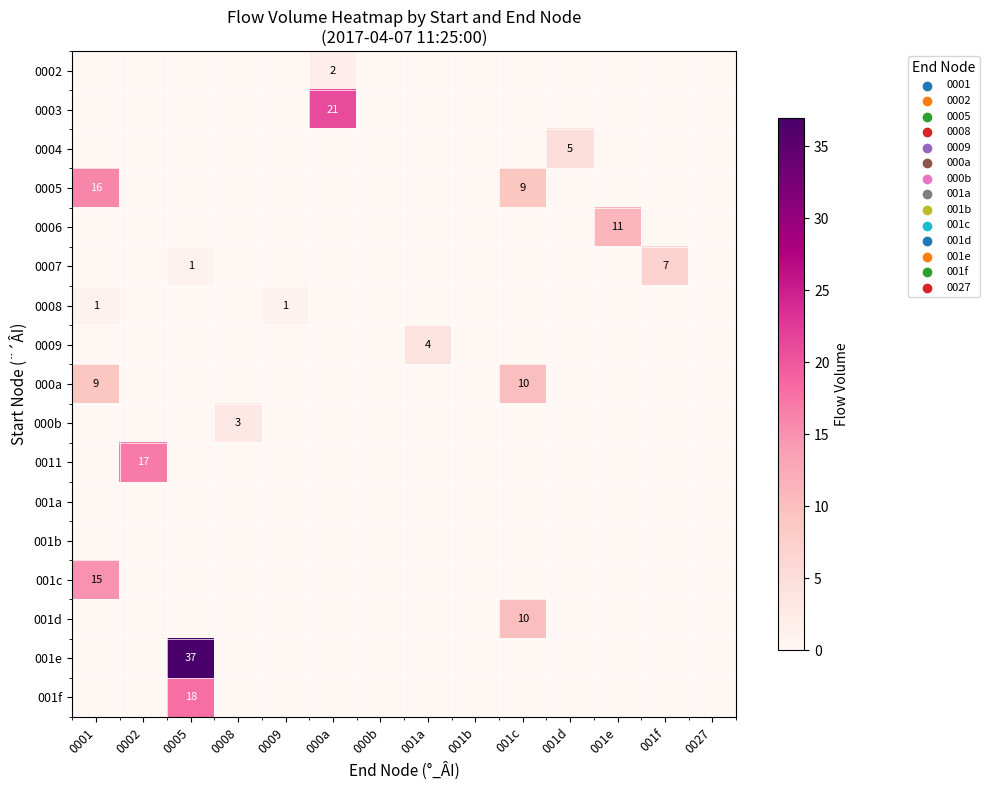

How many series are shown in this chart?

17